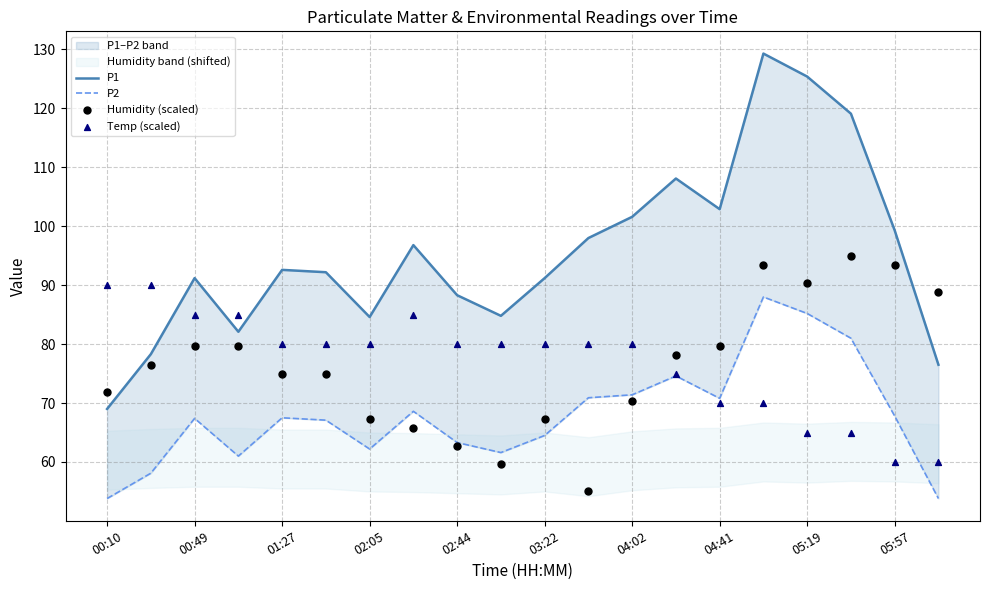

At which category is the sum across all series the highest?

15